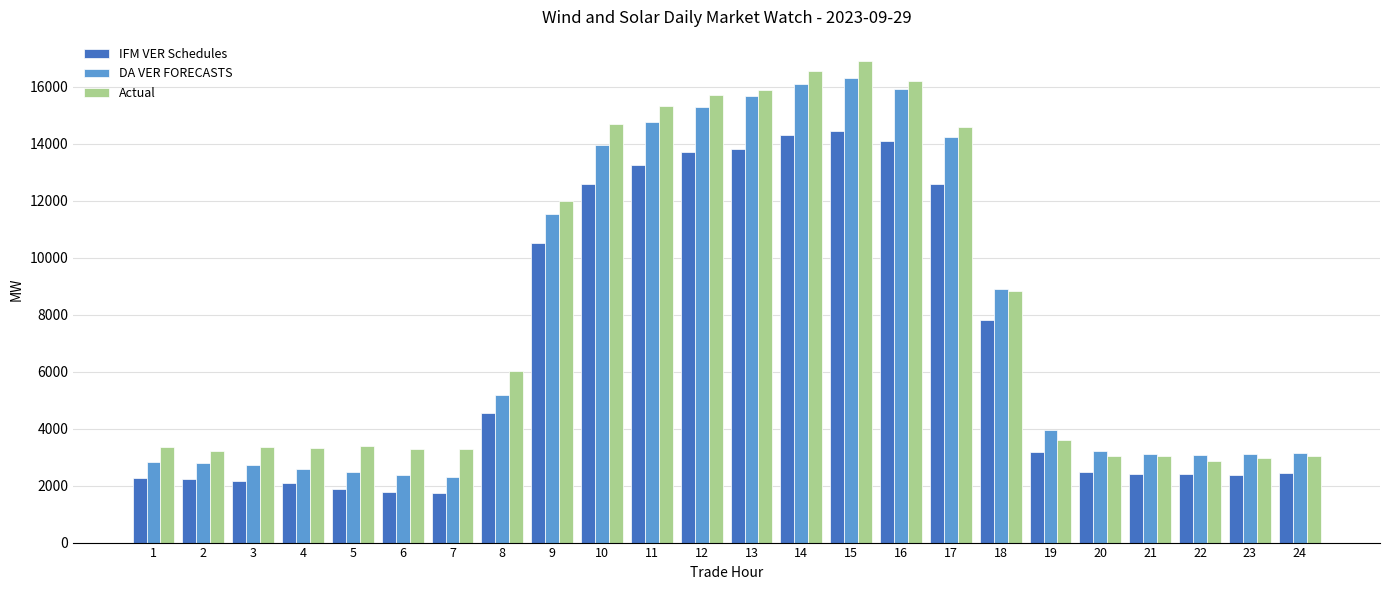

What is the difference between the maximum and minimum values in the Actual series?

14031.9